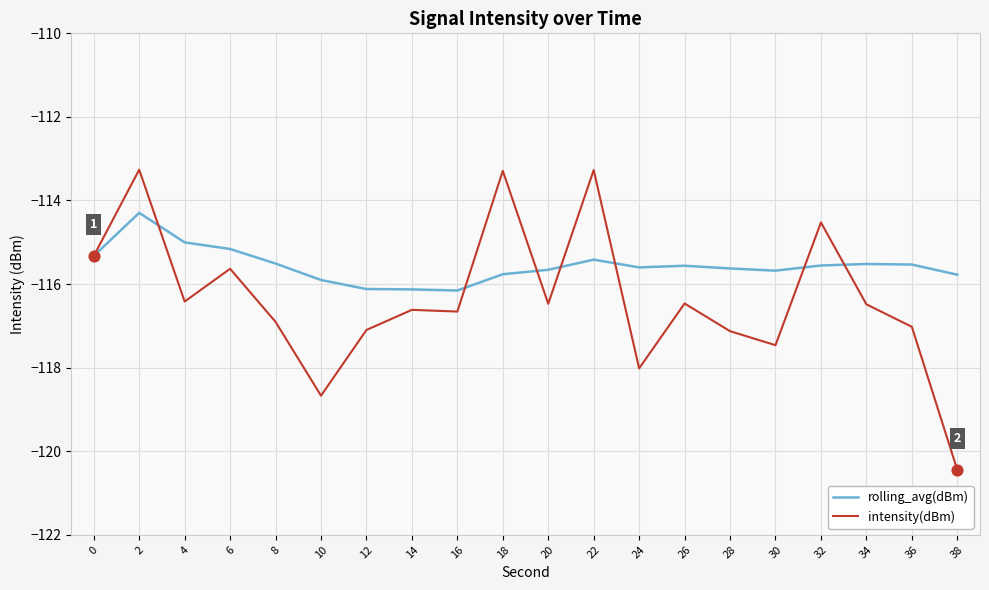

Which series changed the most between 6 and 28?

intensity(dBm)